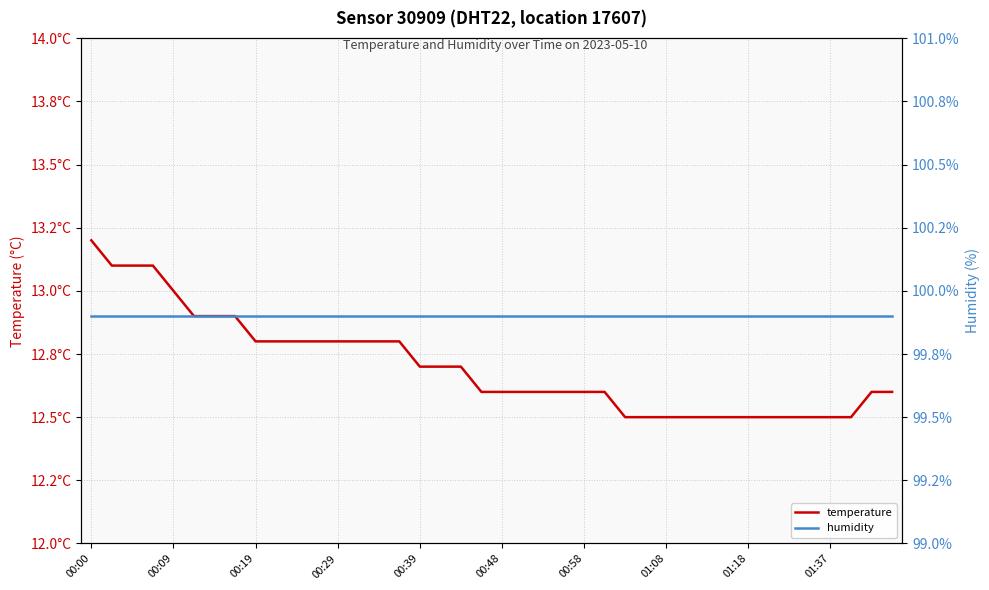

What is the lowest value of the humidity series?

99.9